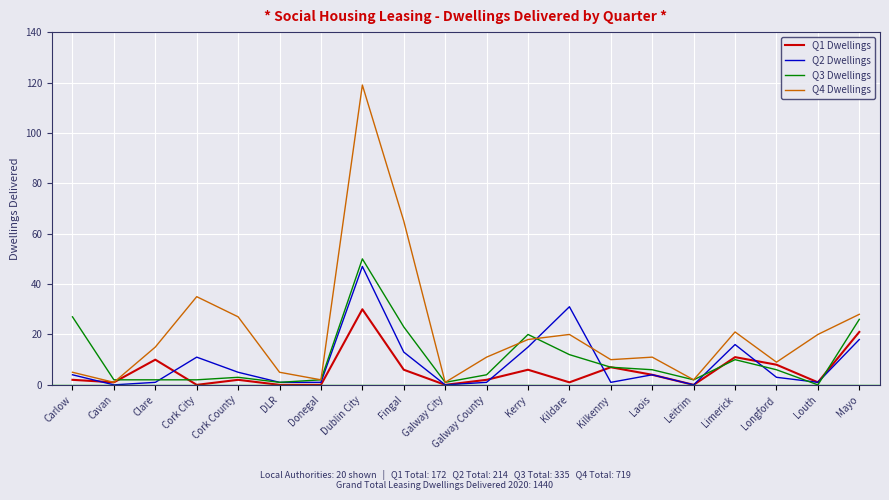

Which label corresponds to the largest value in the chart?

Dublin City